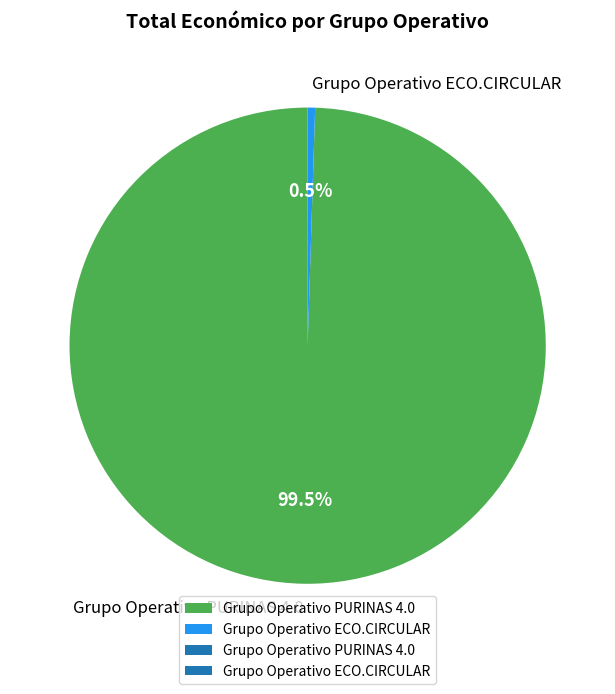

True or false: Grupo Operativo ECO.CIRCULAR accounts for 11% of the total.

False